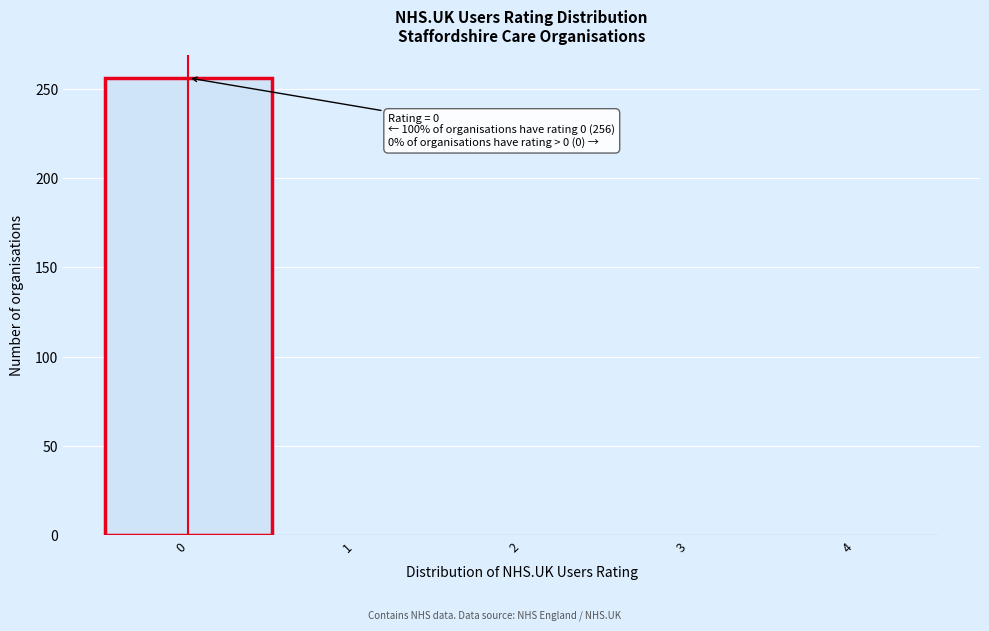

Over which range of the x-axis is the bar tallest?

-0.5 to 0.5